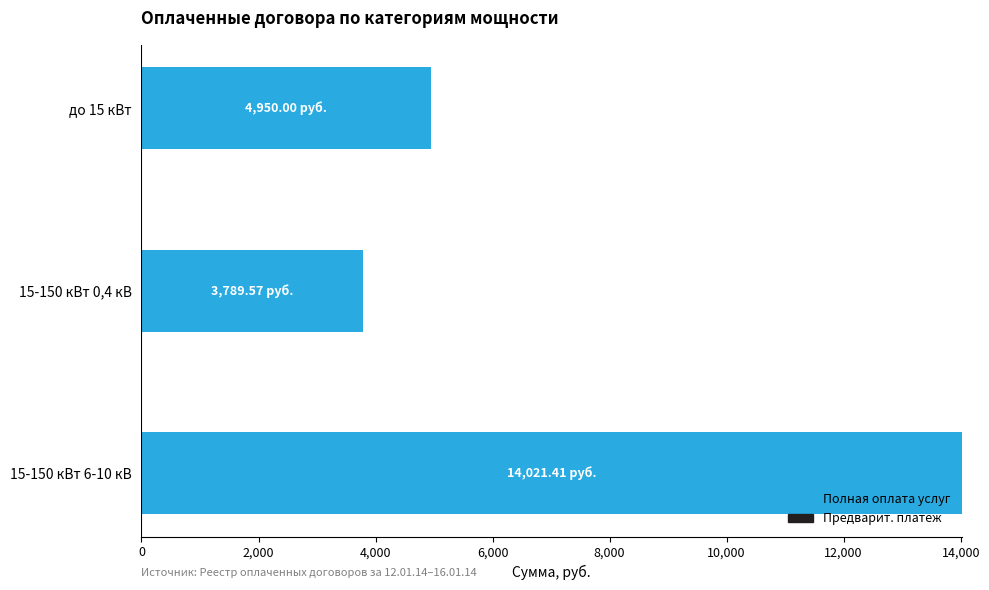

List the labels in order of value, smallest first.

15-150 кВт 0,4 кВ, до 15 кВт, 15-150 кВт 6-10 кВ